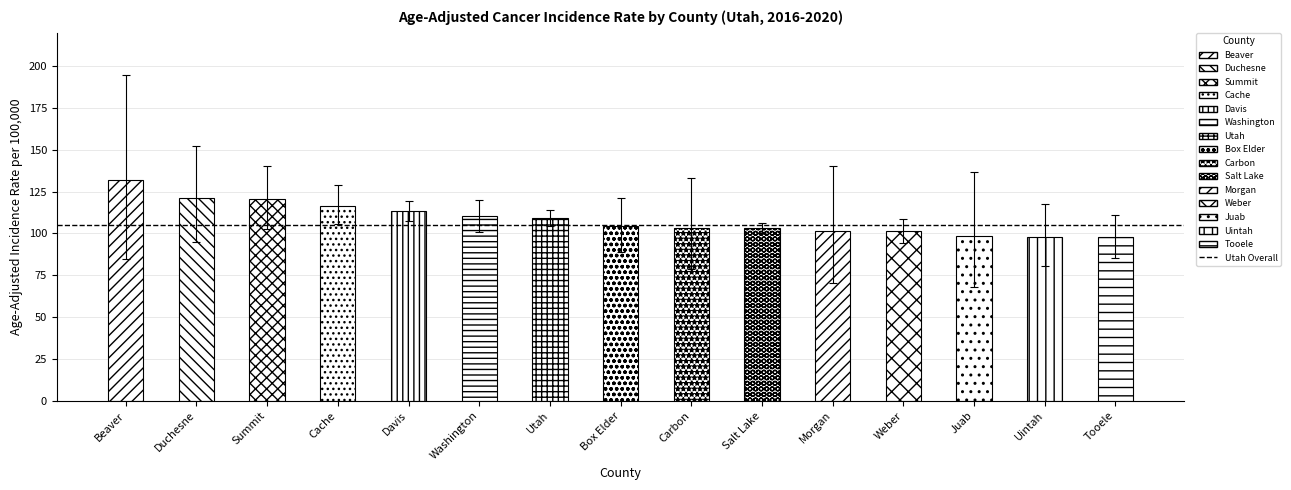

How many data points in Upper CI are above 121?

8